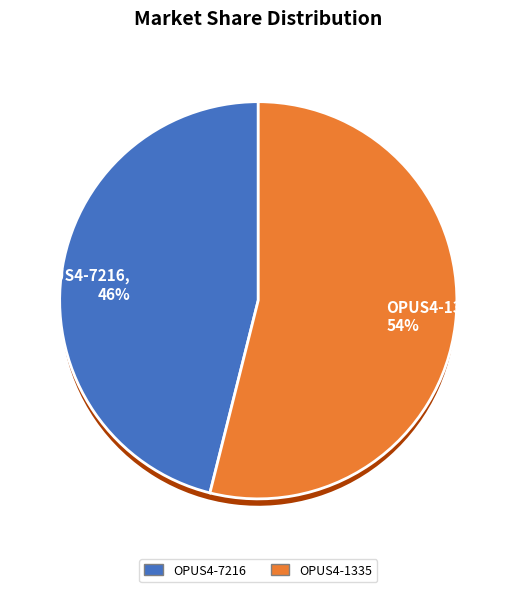

Which has a higher value, OPUS4-7216 or OPUS4-1335?

OPUS4-1335